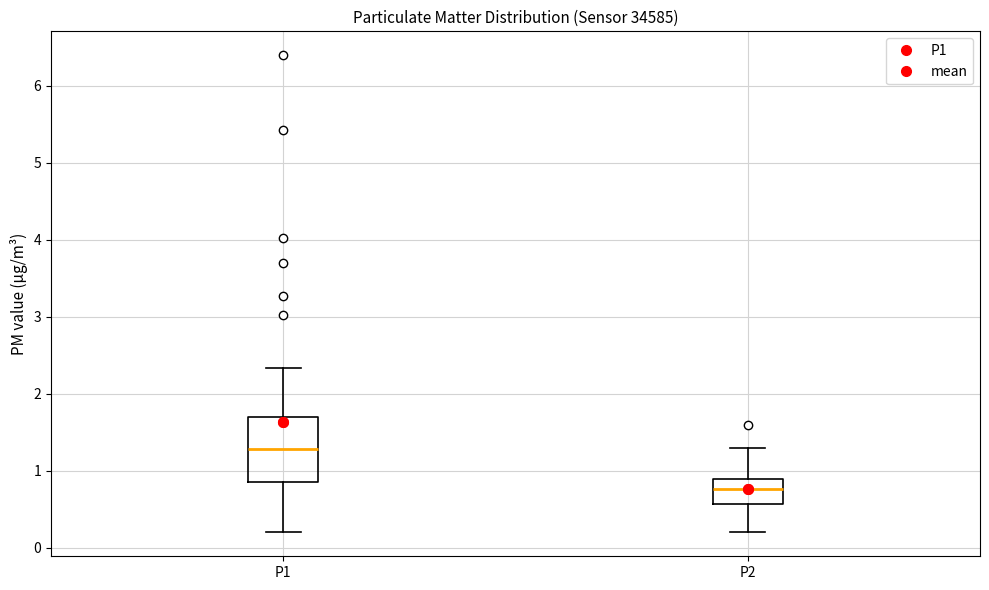

Which box has the lowest median line?

P2